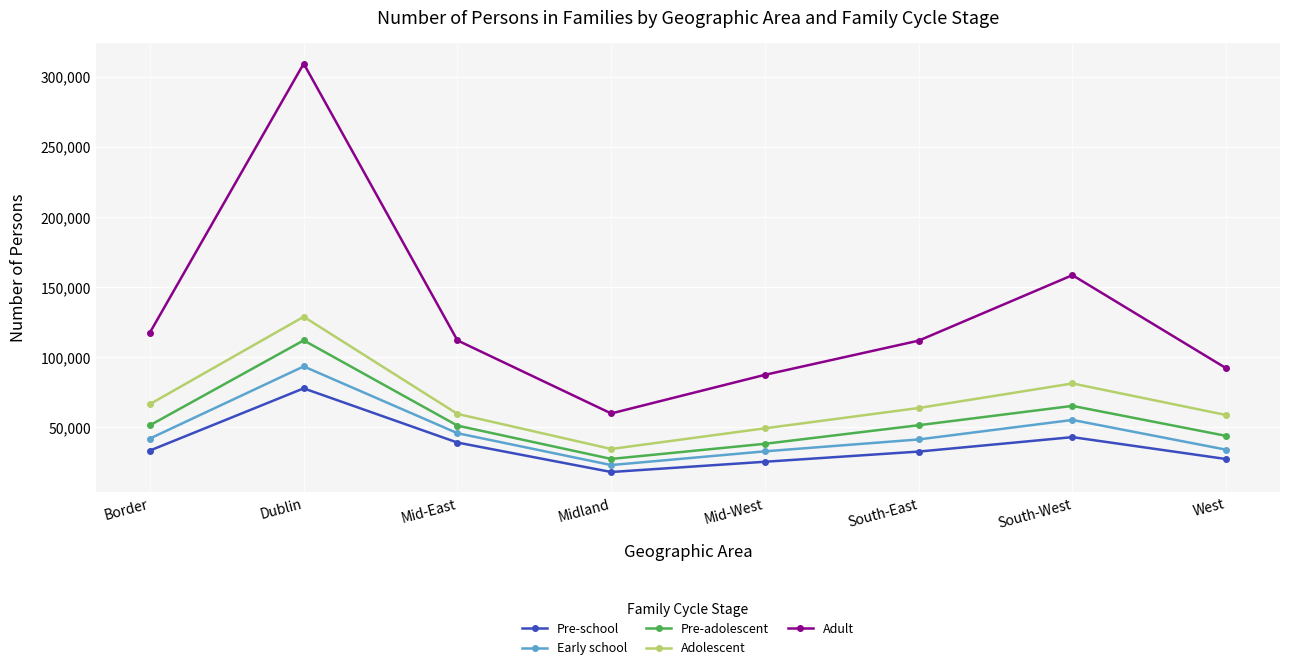

True or false: Pre-adolescent and Early school cross at least once.

False